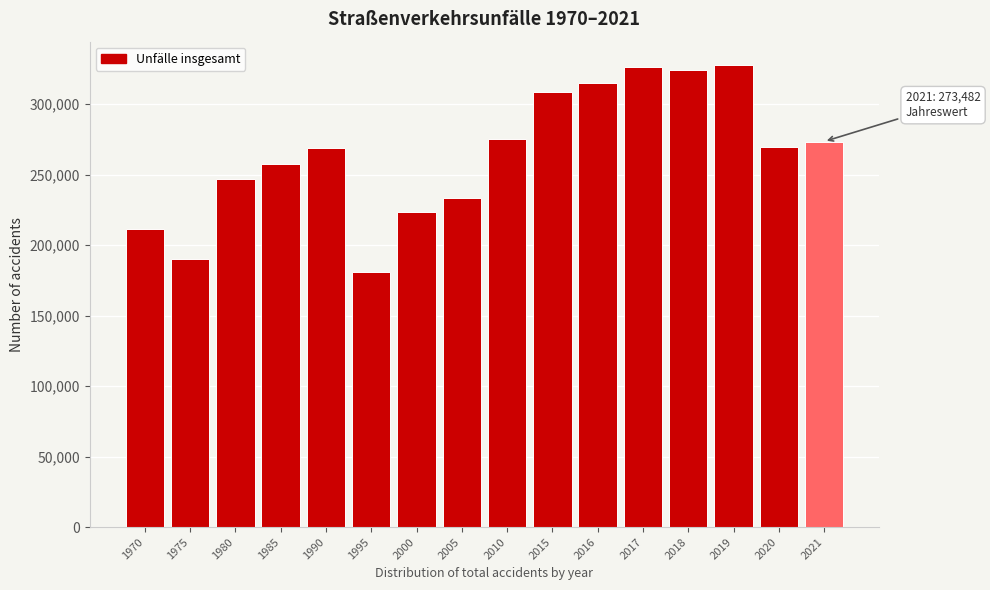

What is the difference between the values at 1995 and 2015?

127274